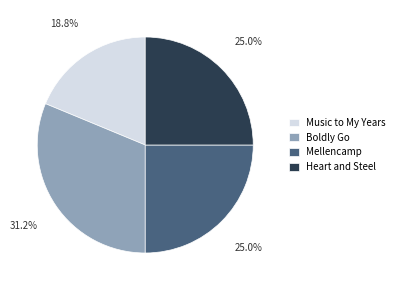

Count the number of slices in the pie.

4